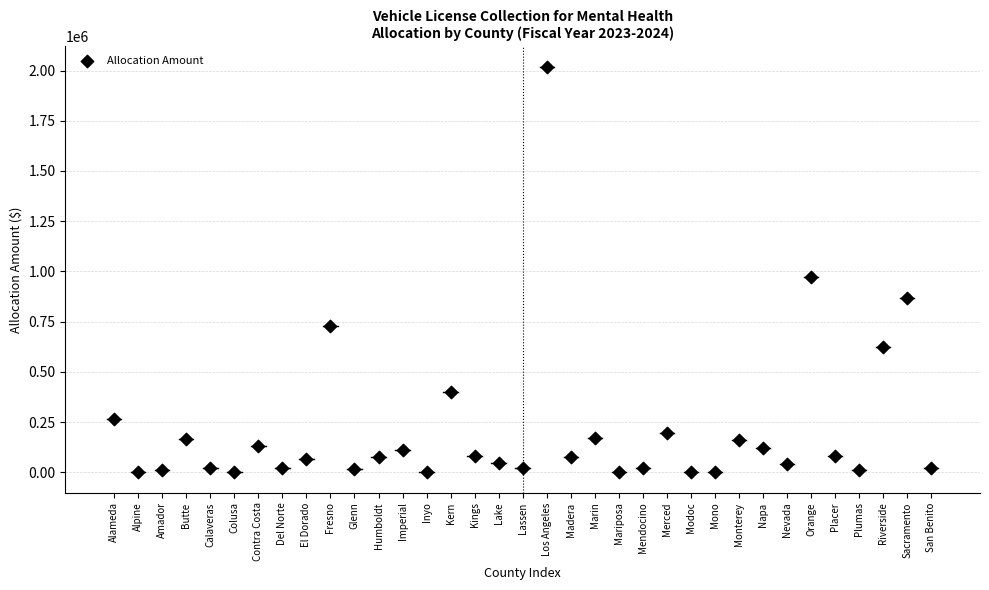

What is the range of Y values (max minus min)?

2019508.4